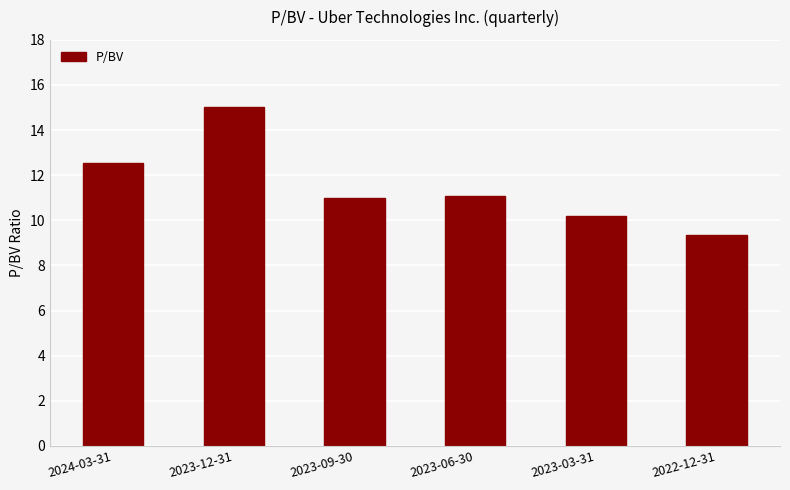

Is it true that the value at 2023-12-31 is 25.3?

False